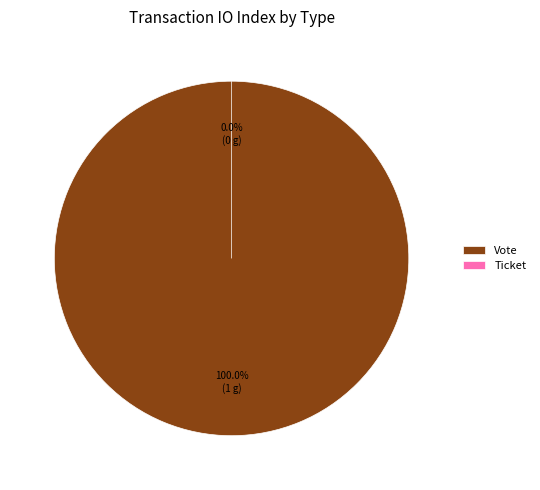

What is the smallest slice in the pie chart?

Ticket